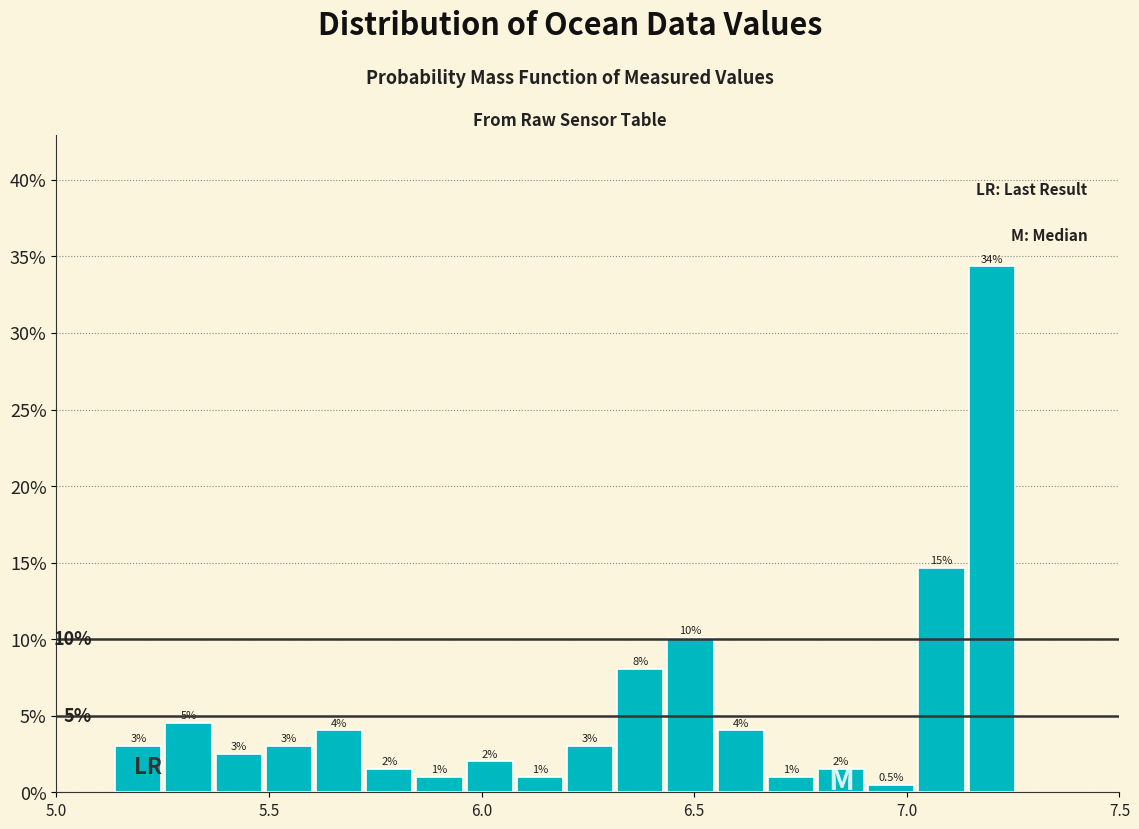

Read against the x-axis, roughly where is the centre of the tallest bar?

7.20